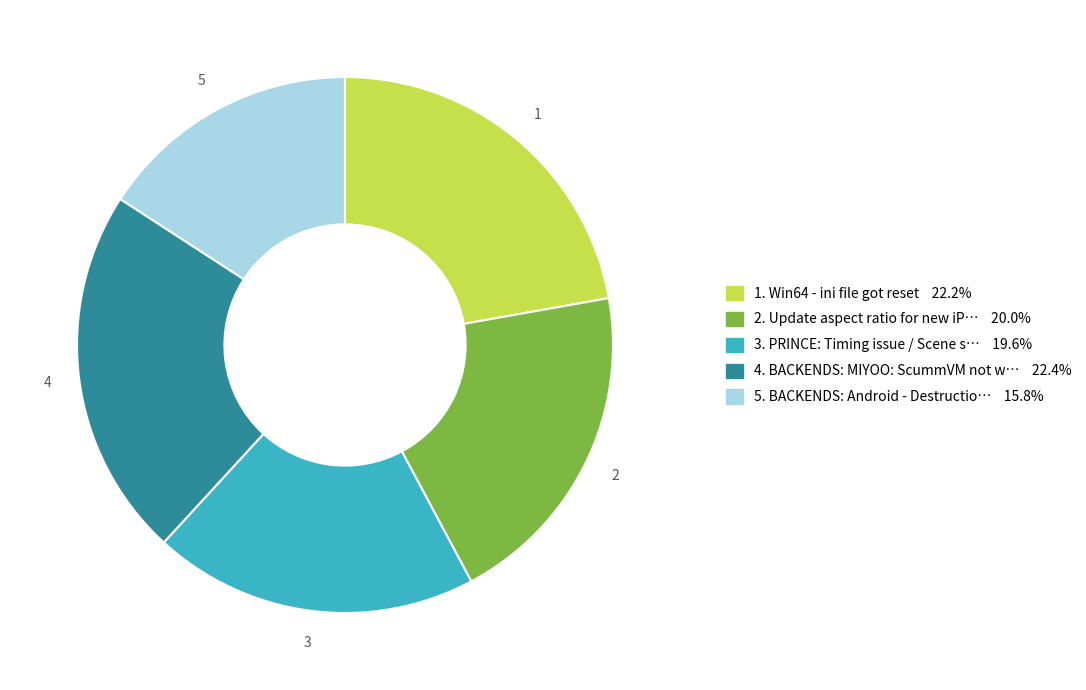

Count the number of slices in the pie.

5